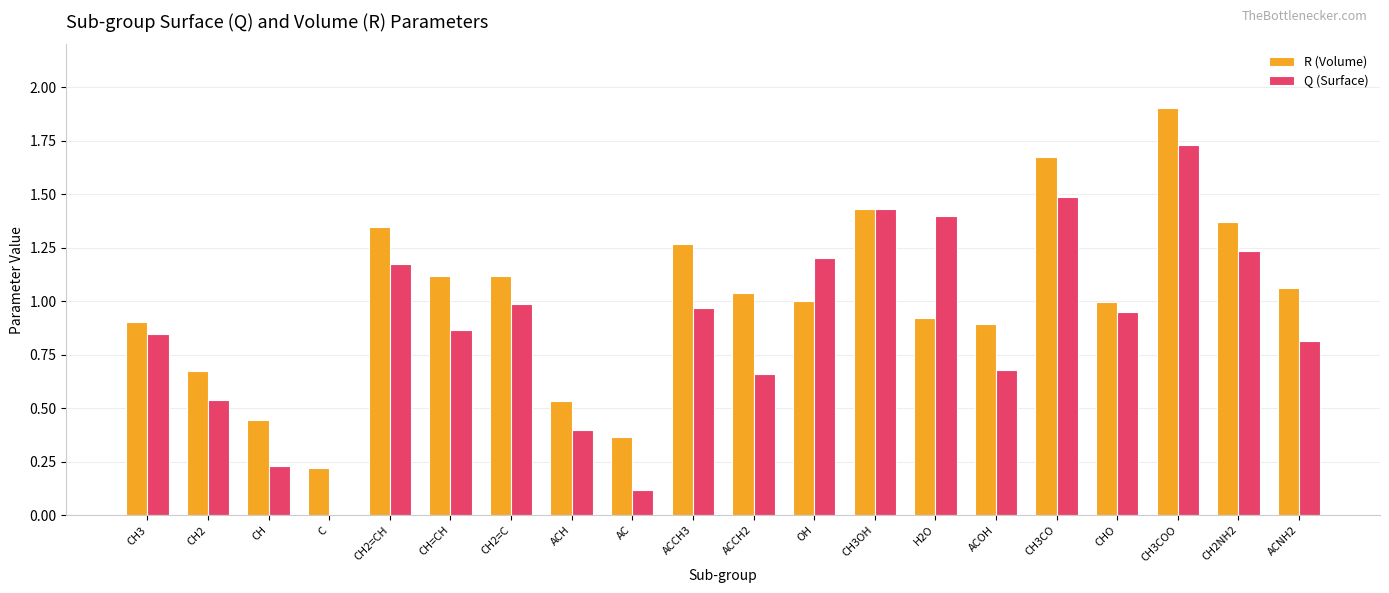

How many values in Q (Surface) are above zero?

19